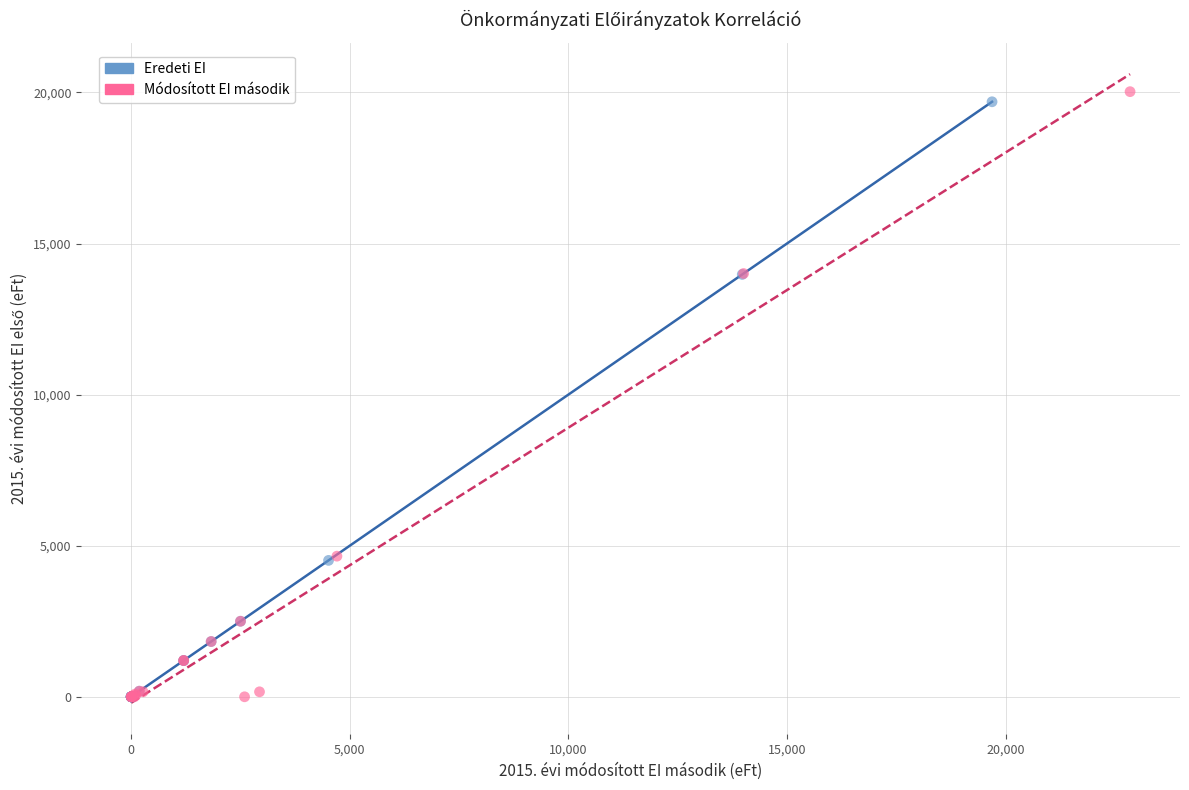

Which series has the largest Y range (max minus min)?

Módosított EI második